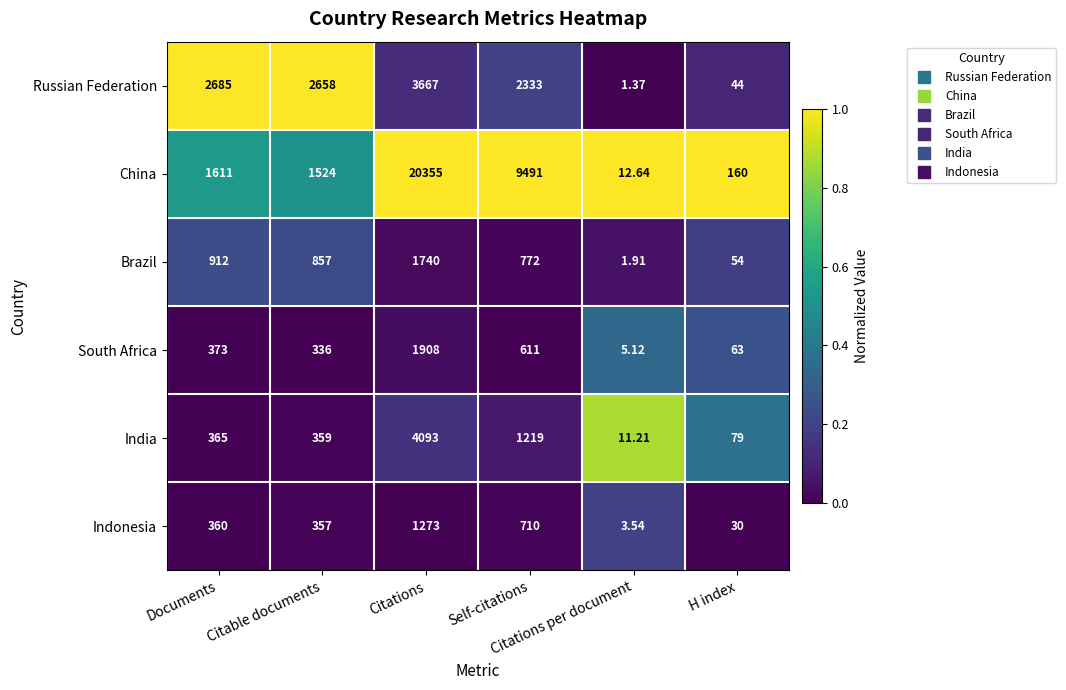

Which series has the largest range (max minus min)?

China